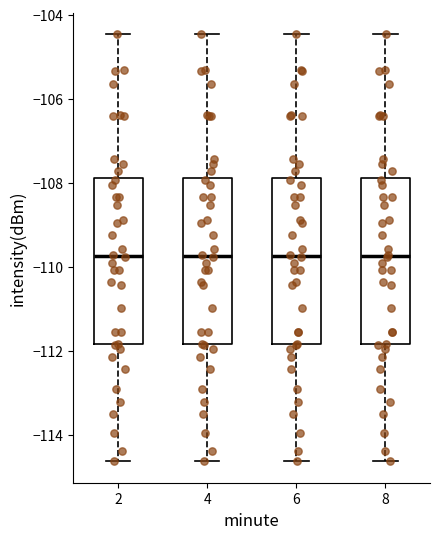

Reading left to right, read every box against the y-axis: the position of its median line, the range the box covers, and the ends of its whiskers. The values are not printed on the chart, so give them approximately, as read against the axis.

2: median -109.8, box -111.8 to -107.8, whiskers -114.6 to -104.4
4: median -109.8, box -111.8 to -107.8, whiskers -114.6 to -104.4
6: median -109.8, box -111.8 to -107.8, whiskers -114.6 to -104.4
8: median -109.8, box -111.8 to -107.8, whiskers -114.6 to -104.4